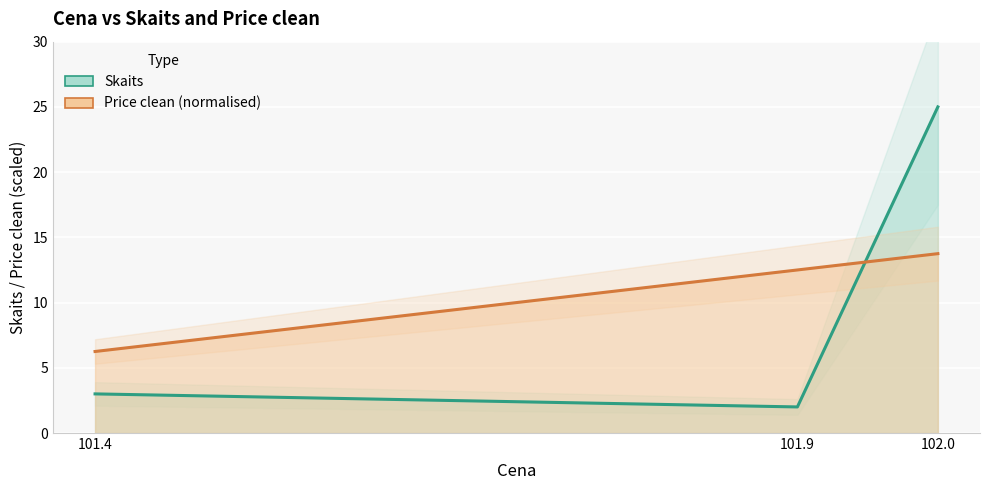

Reading right to left, list all the values displayed in this chart.

Skaits: 25.0	2.0	3.0
Price clean: 13.7	12.5	6.2